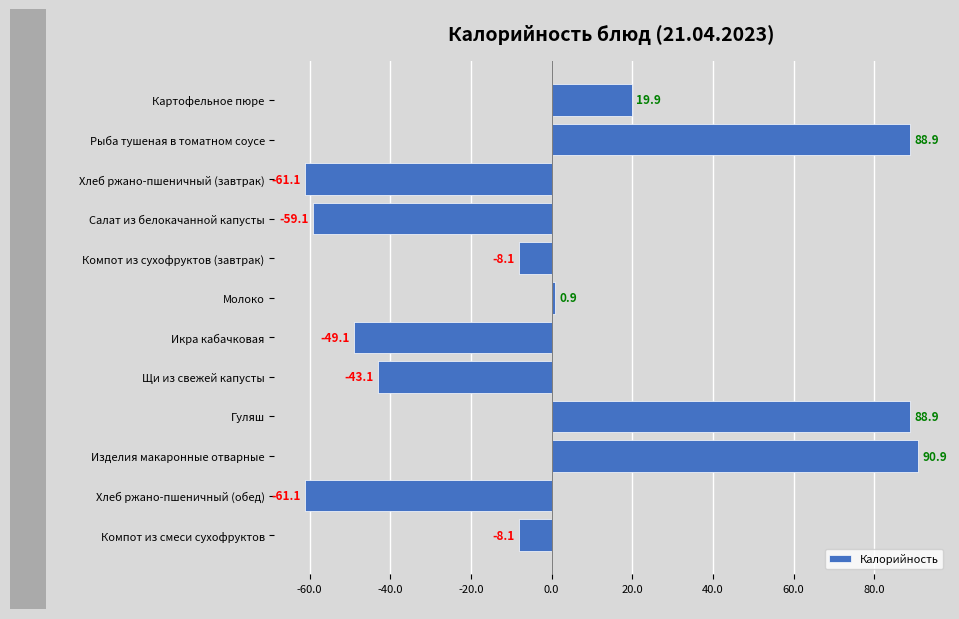

How many distinct data groups are displayed?

1